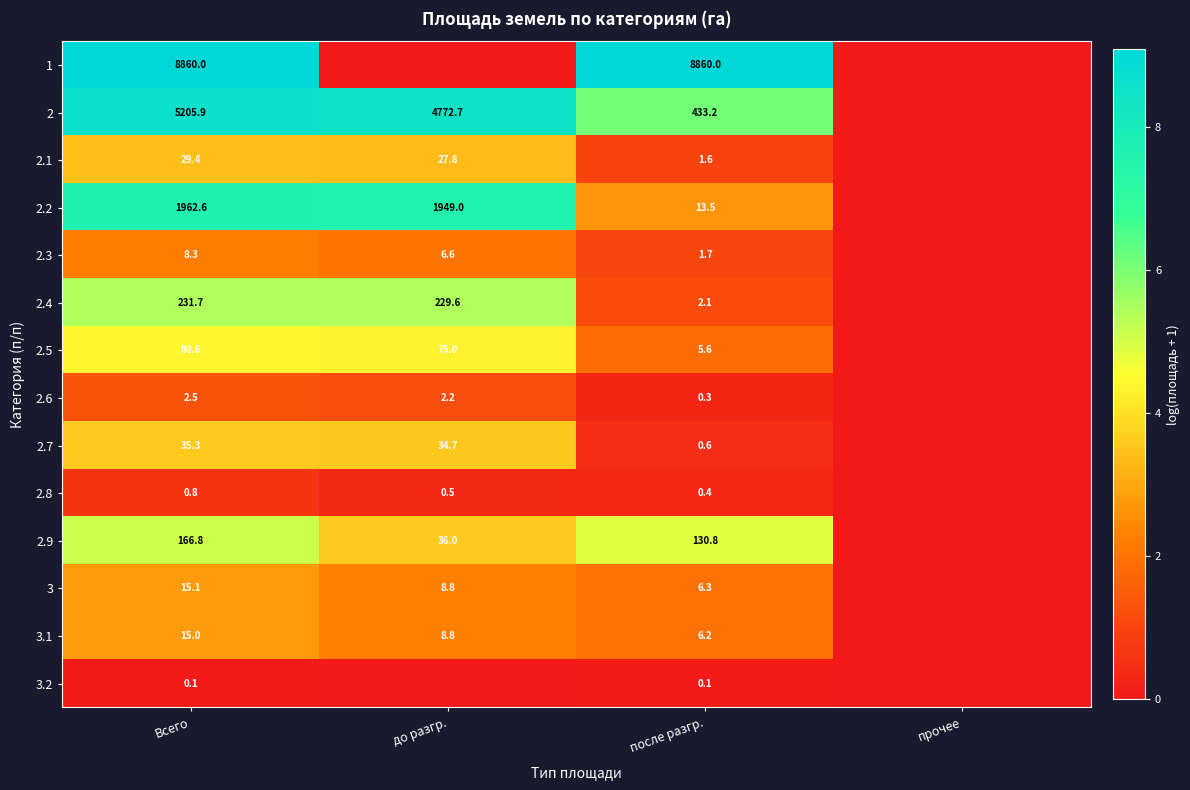

What is the sum of the 2.4 values at до разгр. and Всего?

461.3